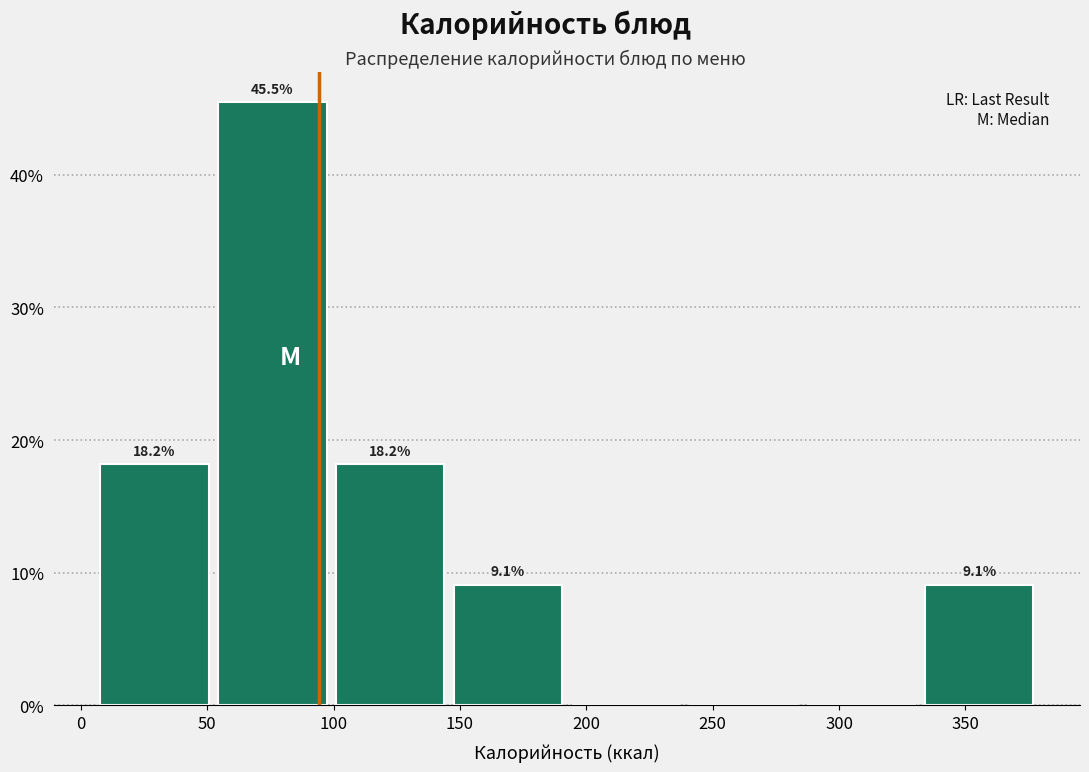

Which range on the x-axis has the tallest bar?

55 to 100